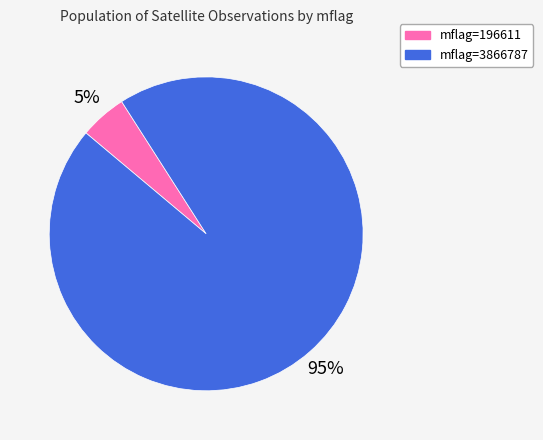

To the nearest percent, what is the average slice percentage?

50%